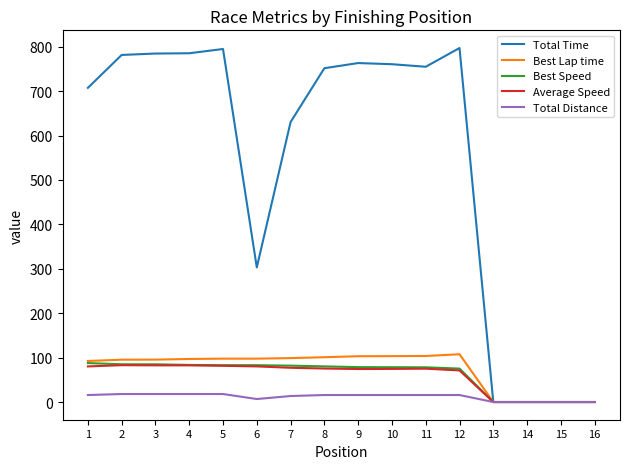

Which series has the largest total across all categories?

Total Time